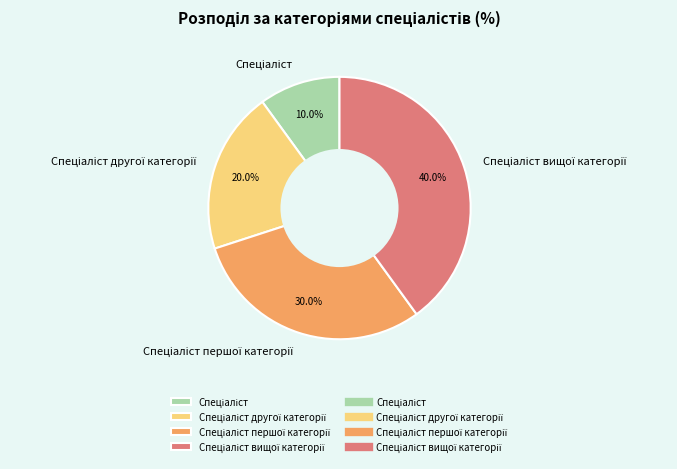

How many segments does this pie chart have?

4